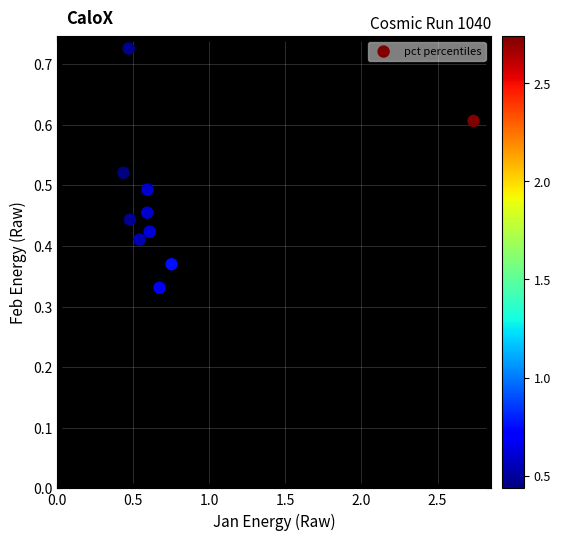

What is the average X value?

0.8